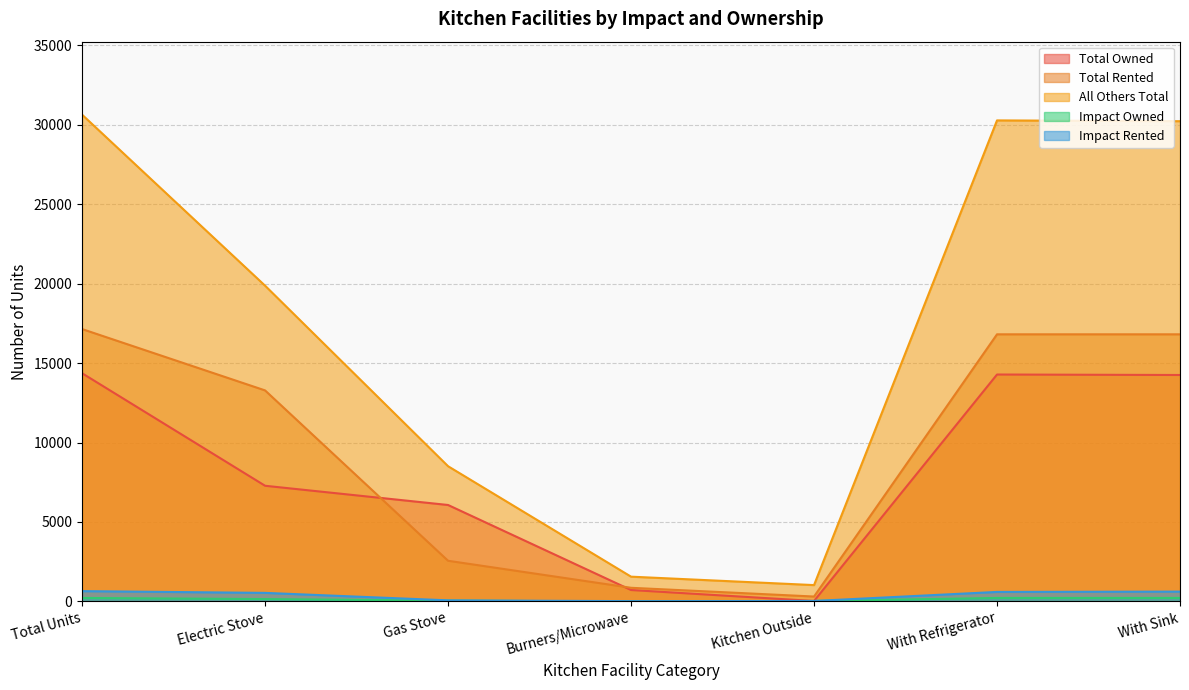

Between Total Units and Burners/Microwave, which is larger?

Total Units